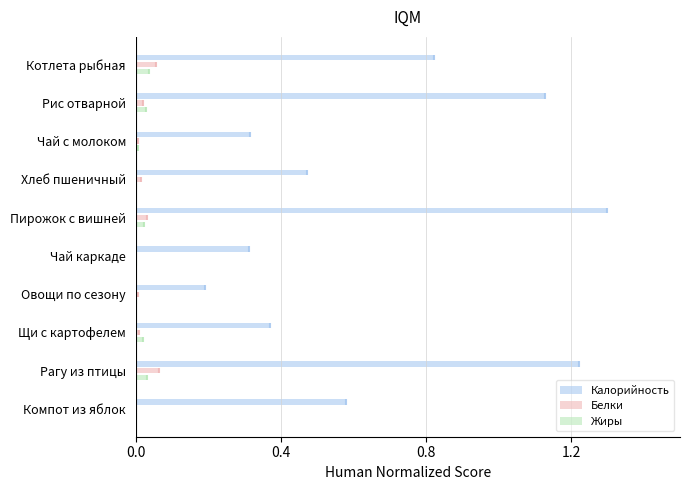

True or false: Калорийность has a value of 0.4 at Чай с молоком.

False